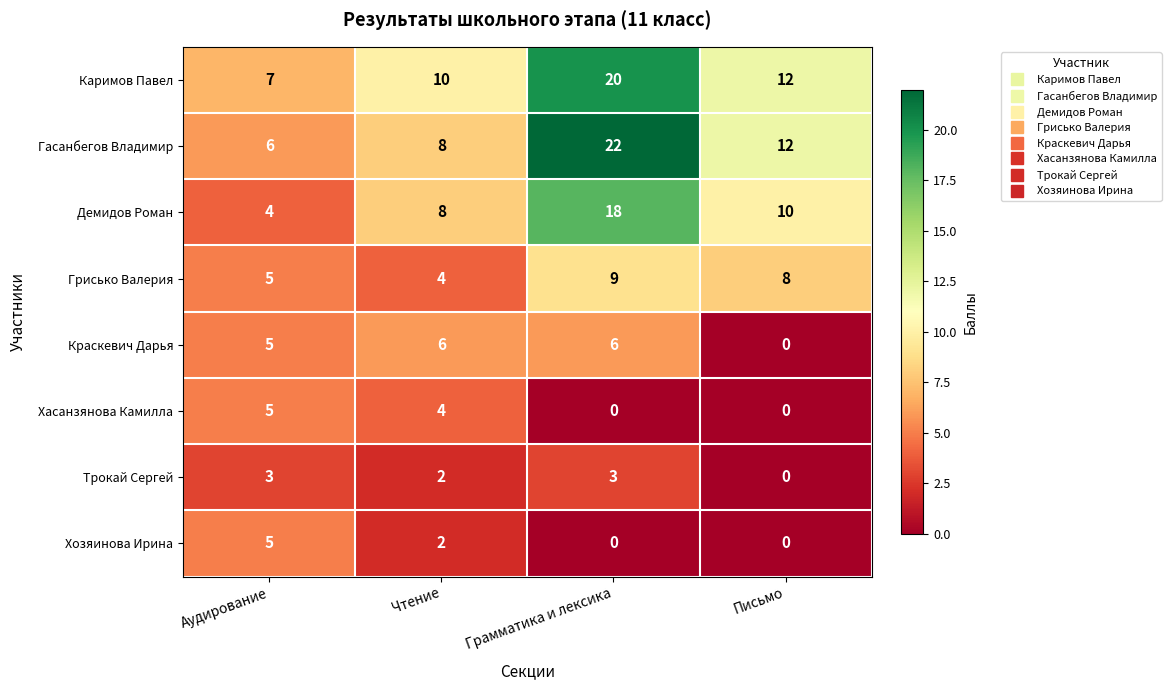

What is the highest value of the Трокай Сергей series?

3